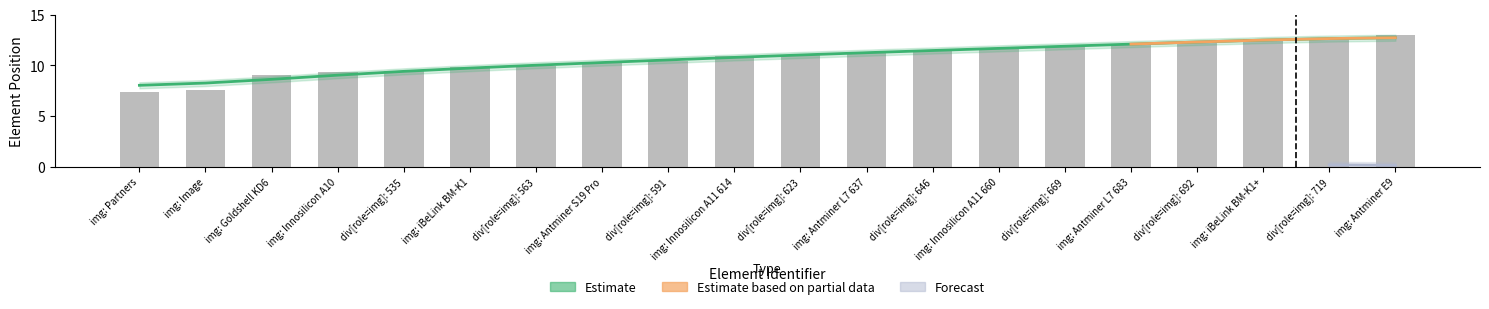

At which category does the chart reach its minimum across all series?

img: Partners